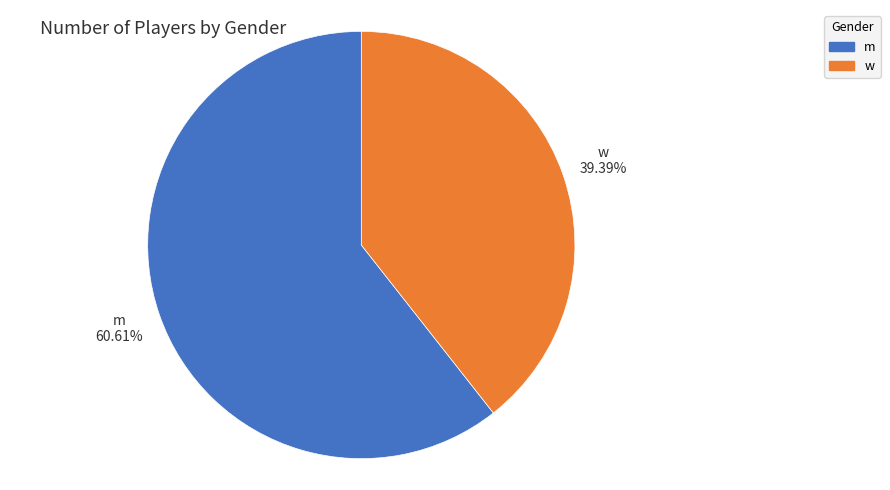

Rank the categories by value from highest to lowest.

m, w